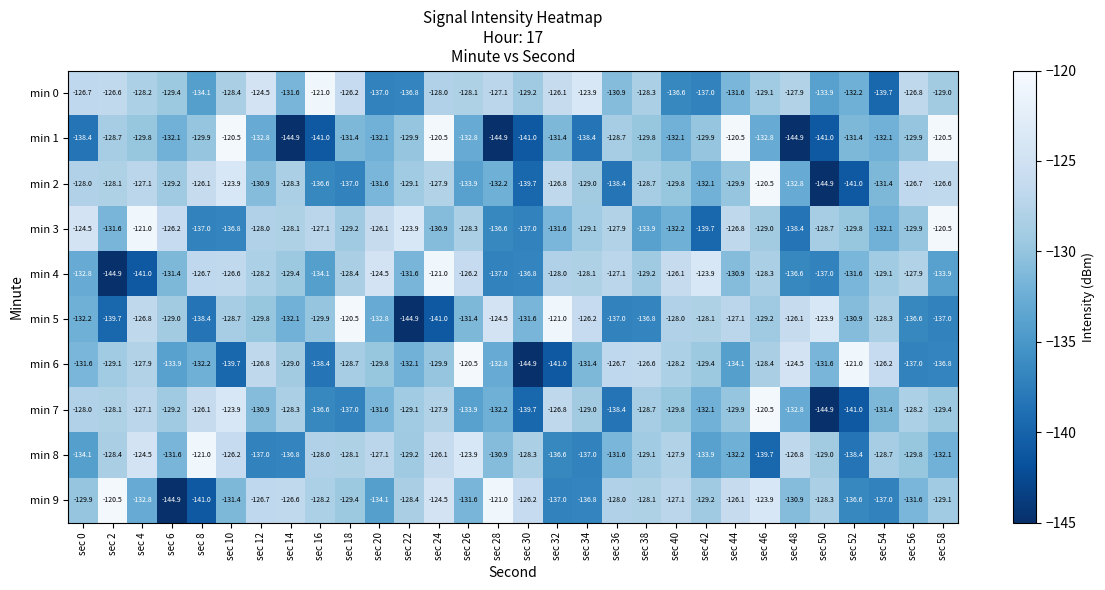

What is the total value across all series at sec 36?

-1314.7